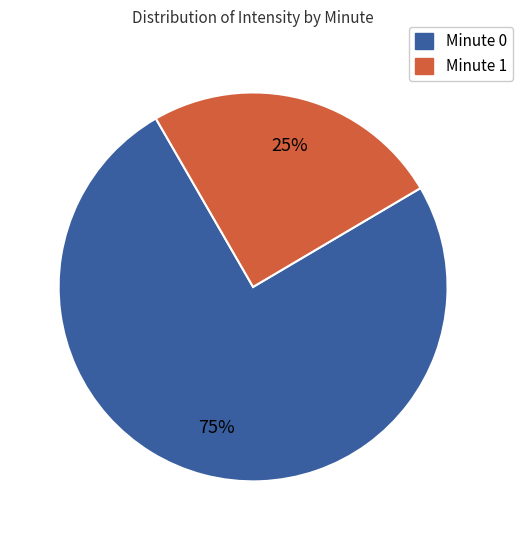

Does Minute 1 represent more than half of the total?

No